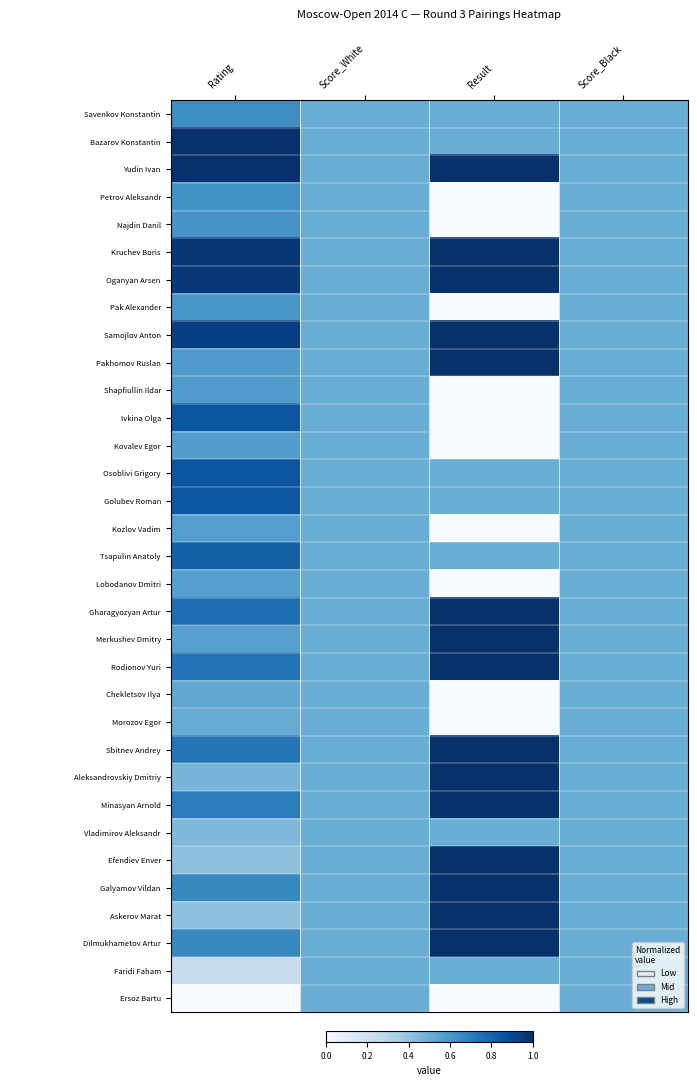

Between Result and Score_White, which is larger?

Result